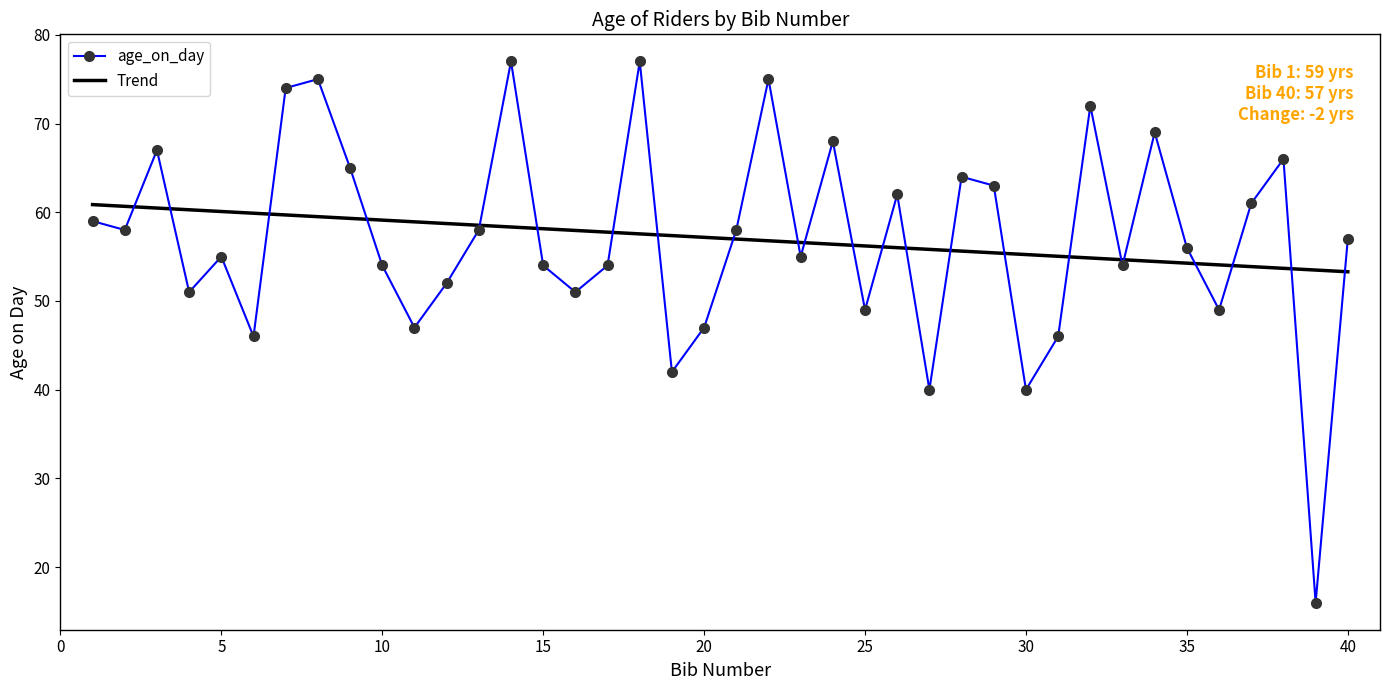

How many values in the age_on_day series are below 57?

20